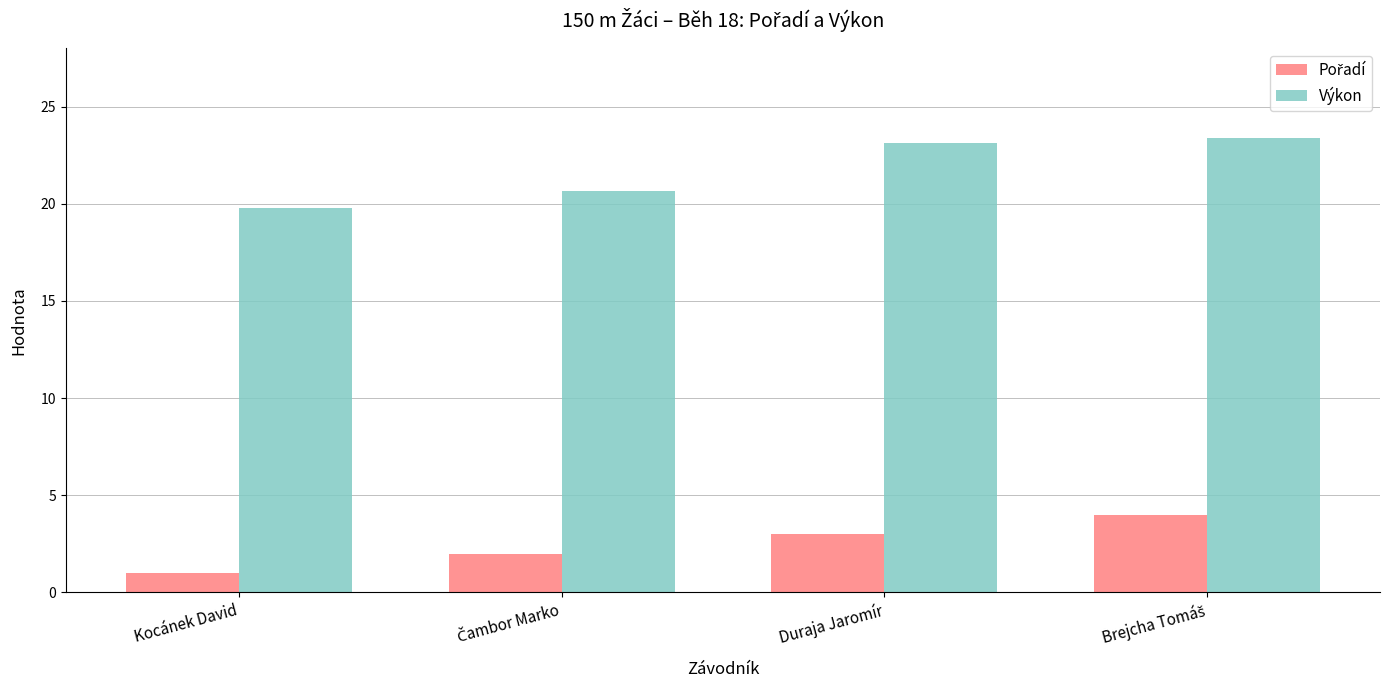

Which series has the largest total across all categories?

Výkon